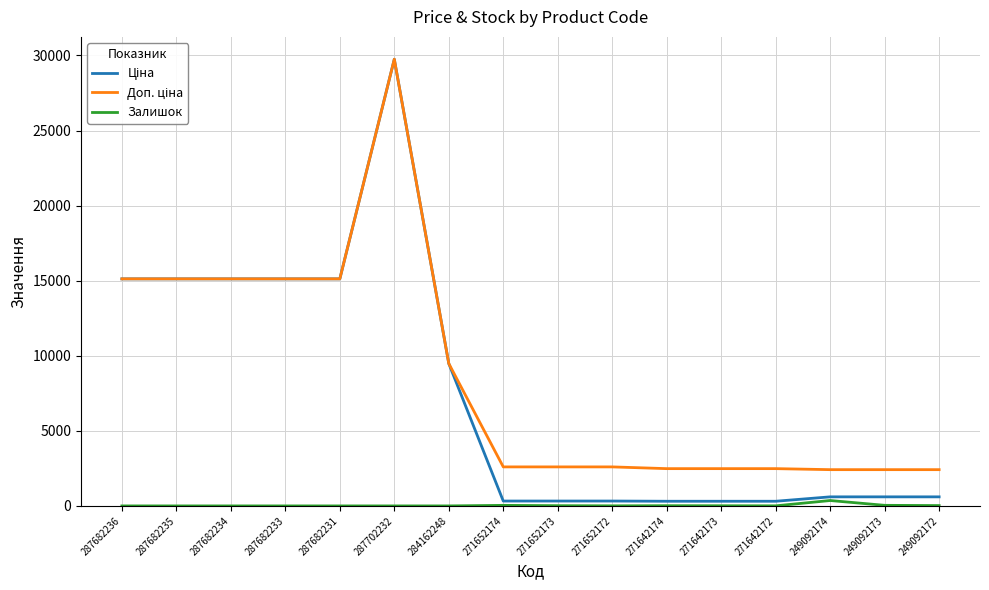

Is this an area chart (filled region under the line)?

No